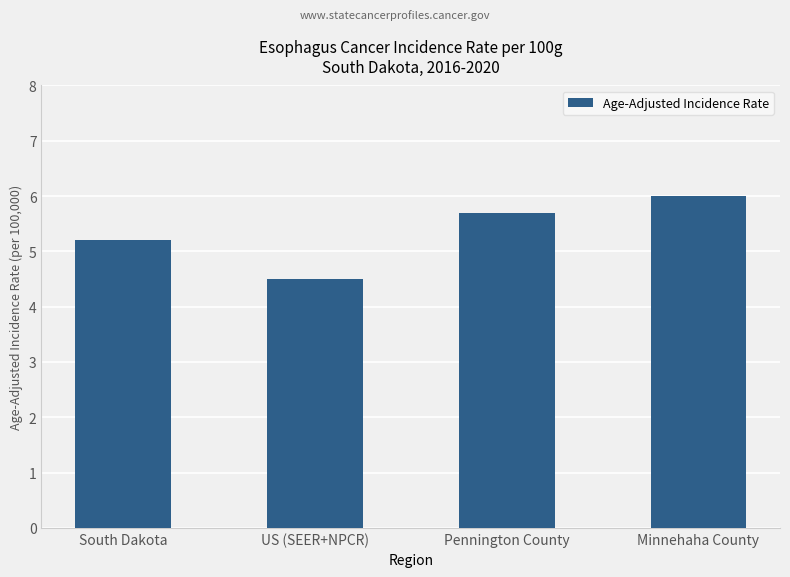

Rank the categories by value from highest to lowest.

Minnehaha County, Pennington County, South Dakota, US (SEER+NPCR)